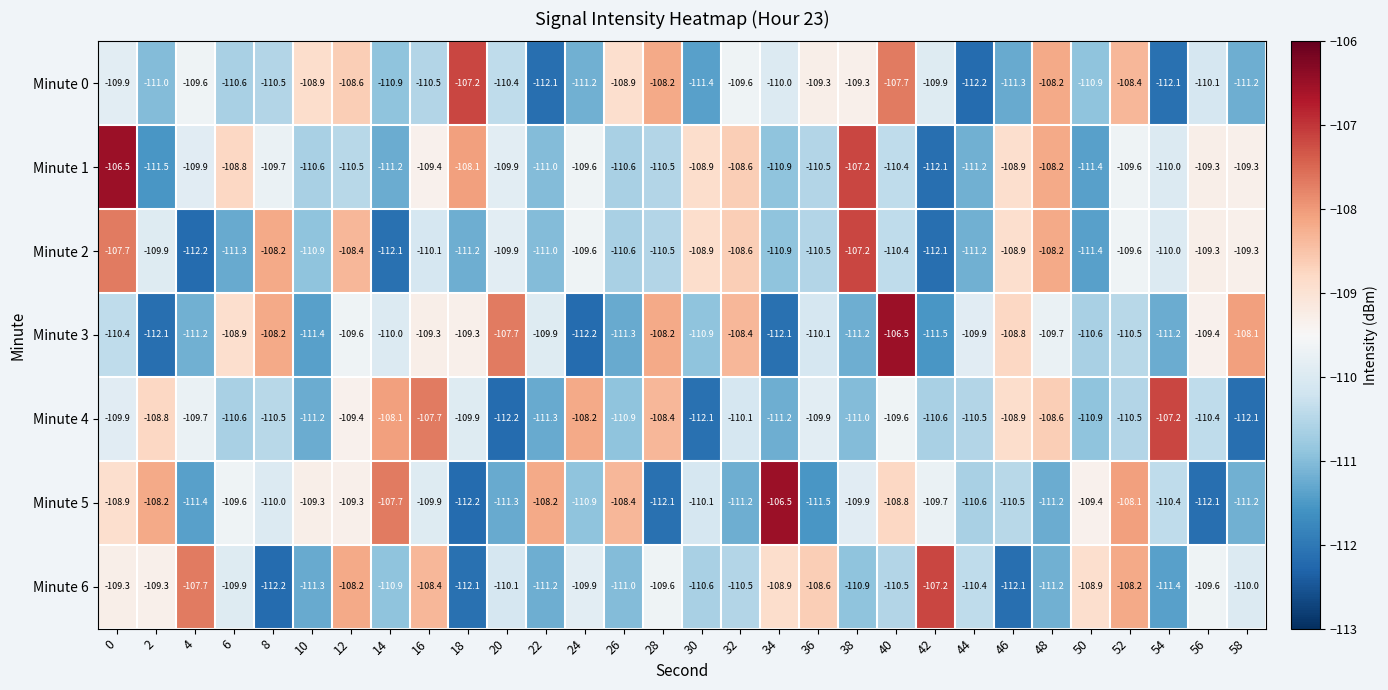

Between 10 and 36, which series saw the biggest shift?

Minute 6